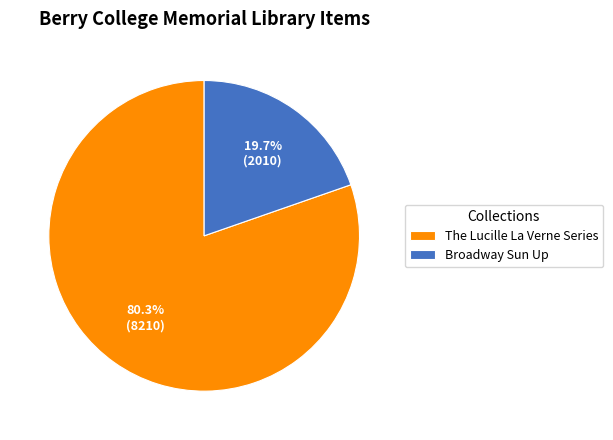

Which category has the biggest portion of the pie?

The Lucille La Verne Series